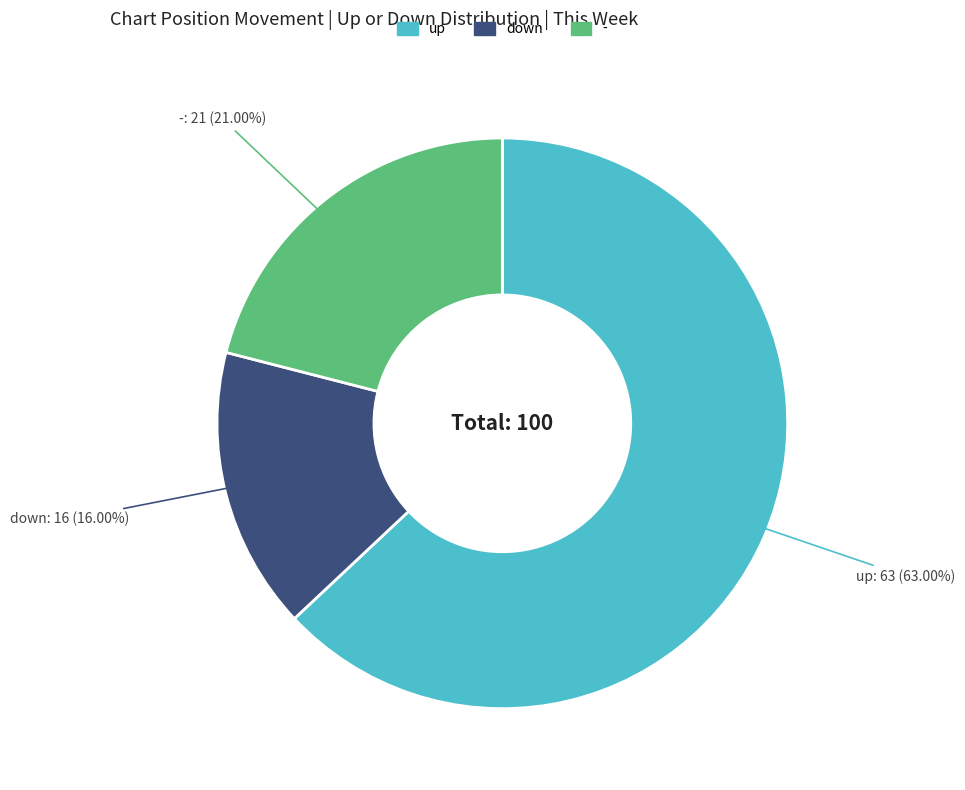

Do down and - together represent more than half of the pie?

No